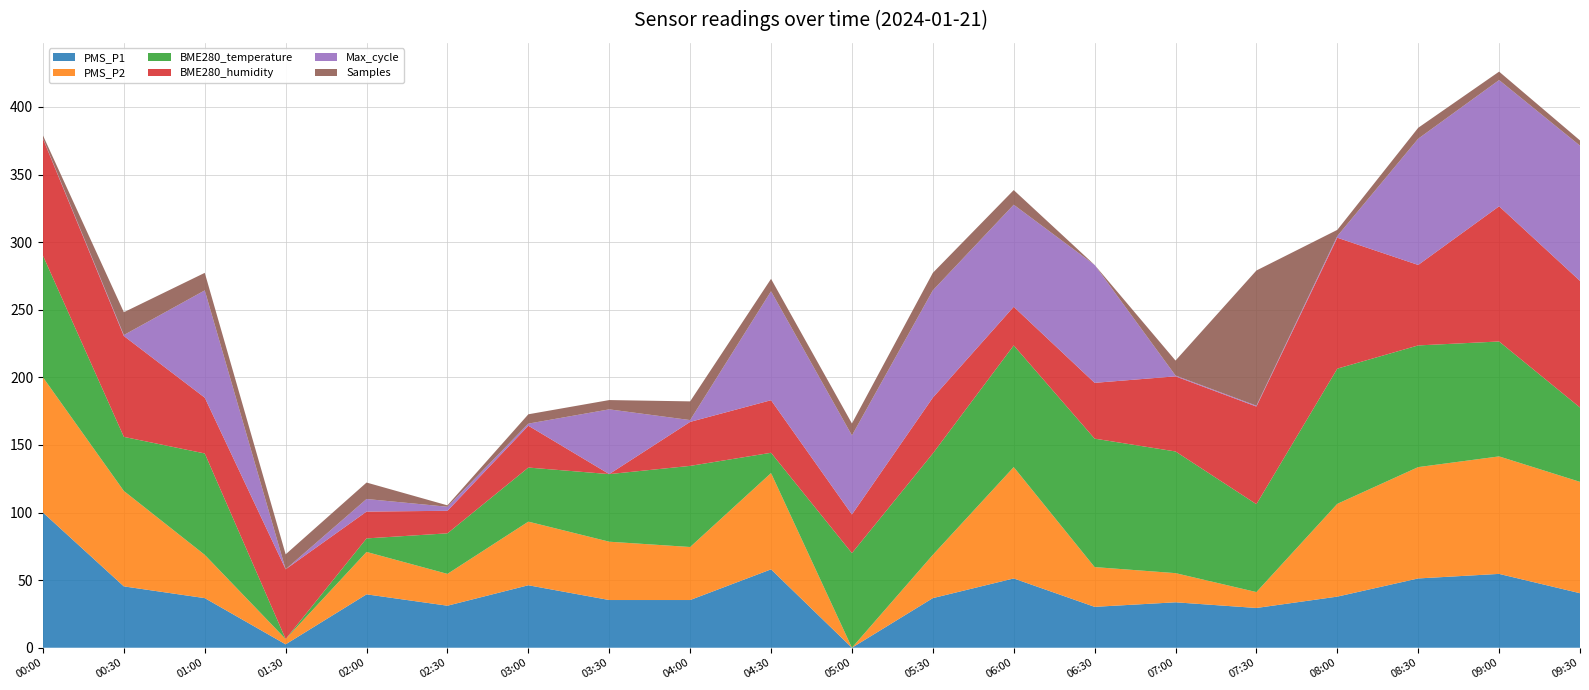

At which label does PMS_P1 reach its peak?

00:00